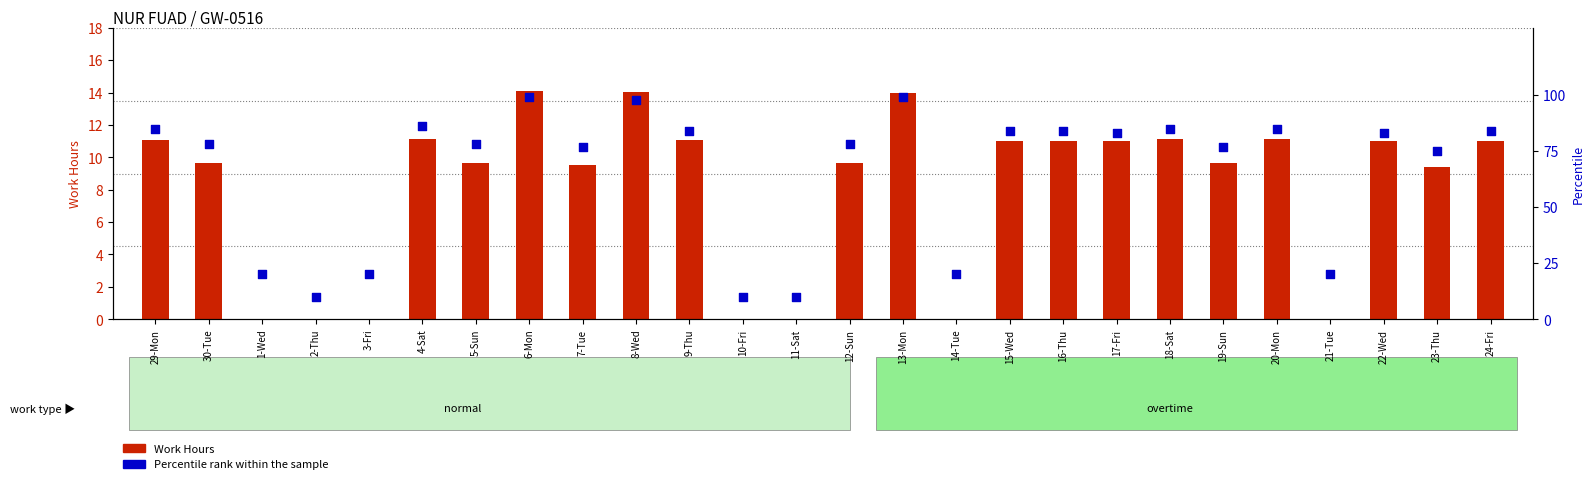

At which category is the sum across all series the highest?

6-Mon